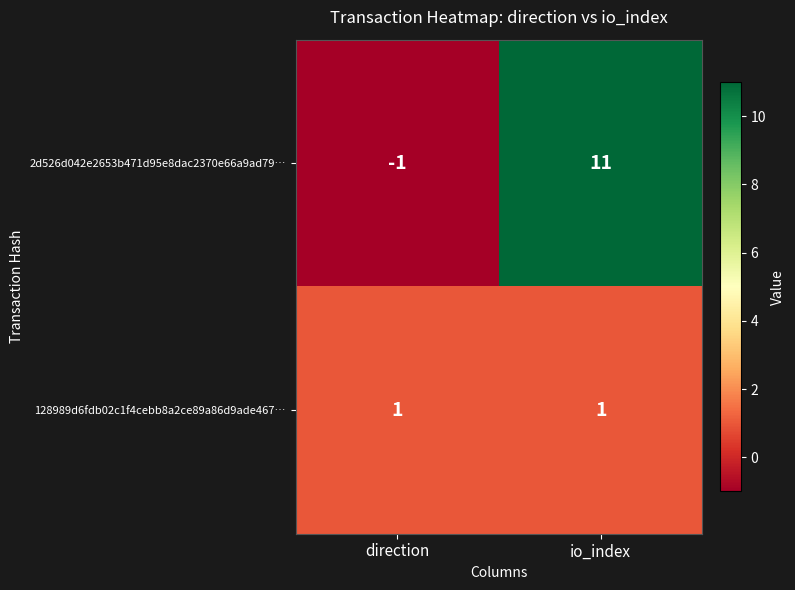

Reading left to right, list all the values displayed in this chart.

2d526d042e2653b471d95e8dac2370e66a9ad79…: -1	11
128989d6fdb02c1f4cebb8a2ce89a86d9ade467…: 1	1